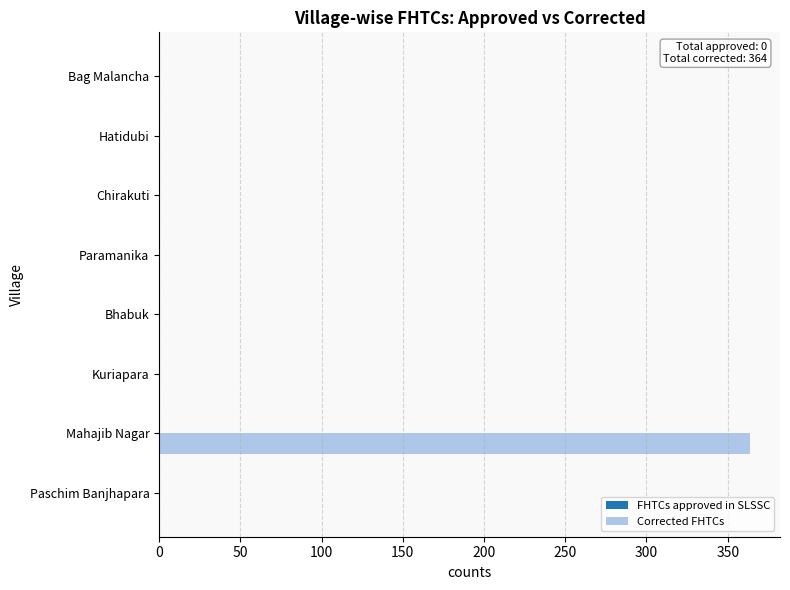

How many data points are above 0?

1